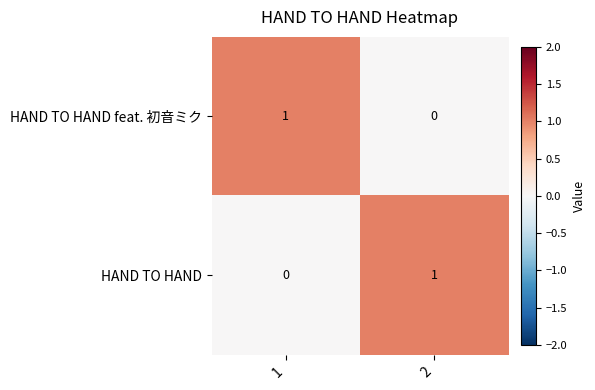

Is it true that HAND TO HAND feat. 初音ミク equals 1 at 1?

True